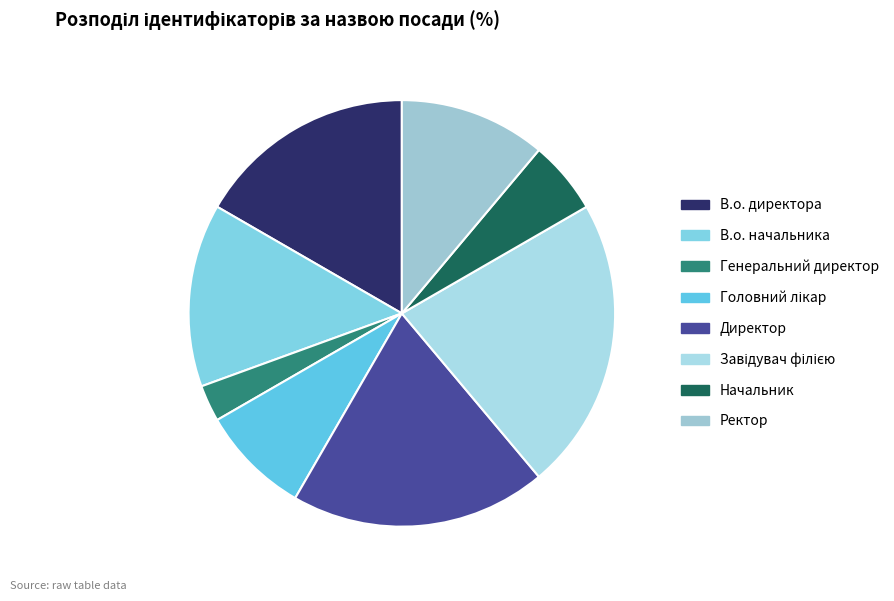

How many slices are in this pie chart?

8